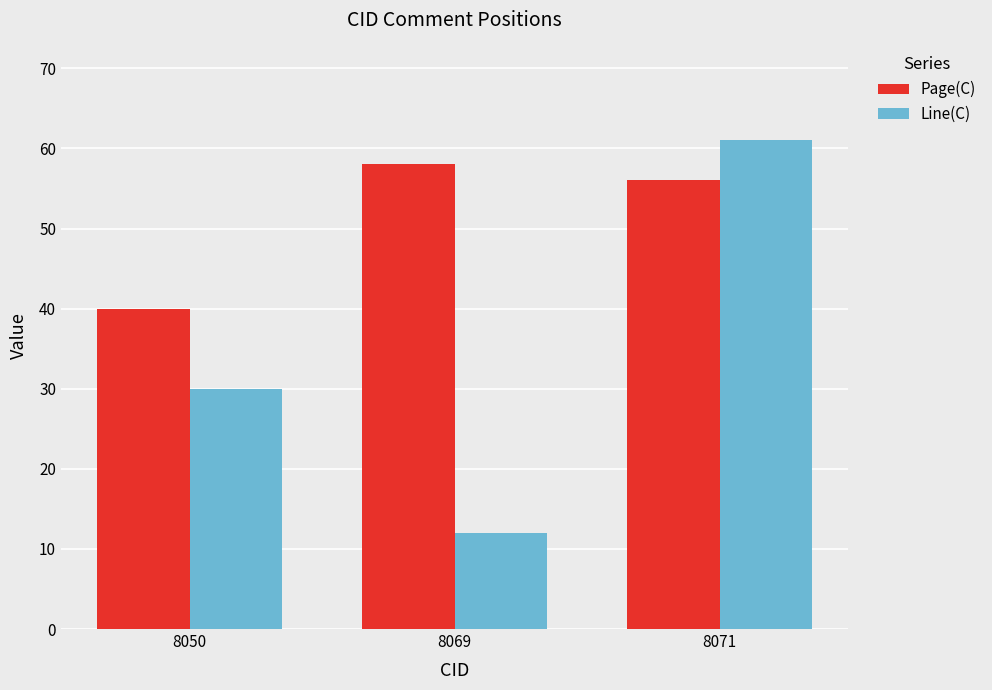

Is the value of Page(C) at 8050 greater than the value of Line(C) at 8069?

Yes